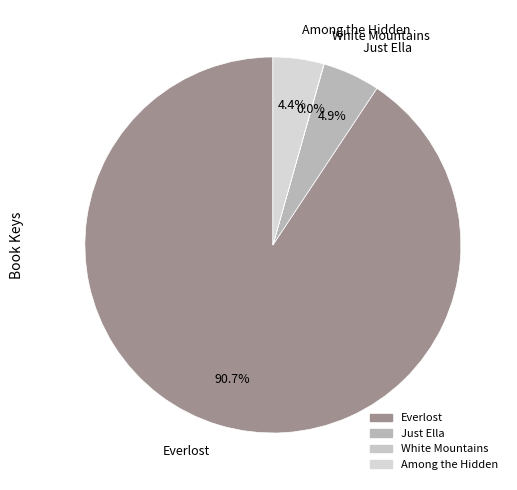

Which slice is the largest?

Everlost